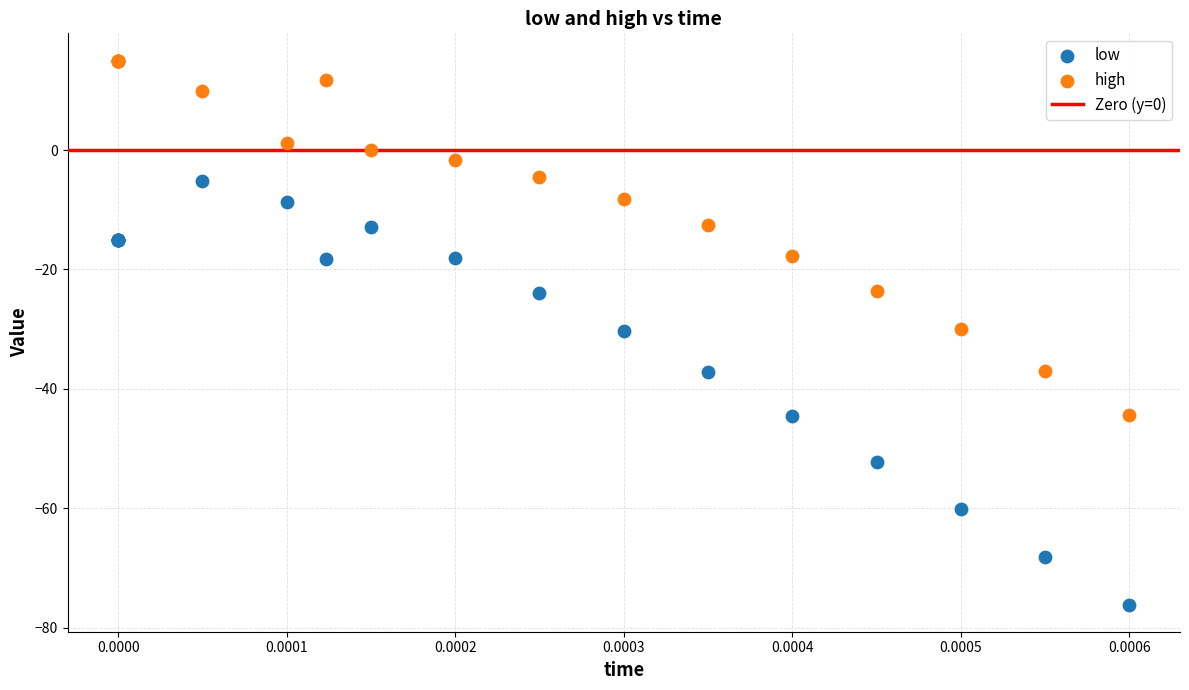

Which series reaches the minimum Y coordinate?

low